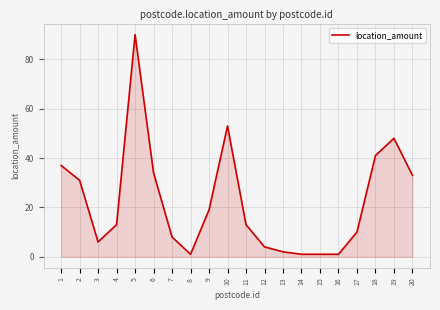

What is the greatest value displayed?

90